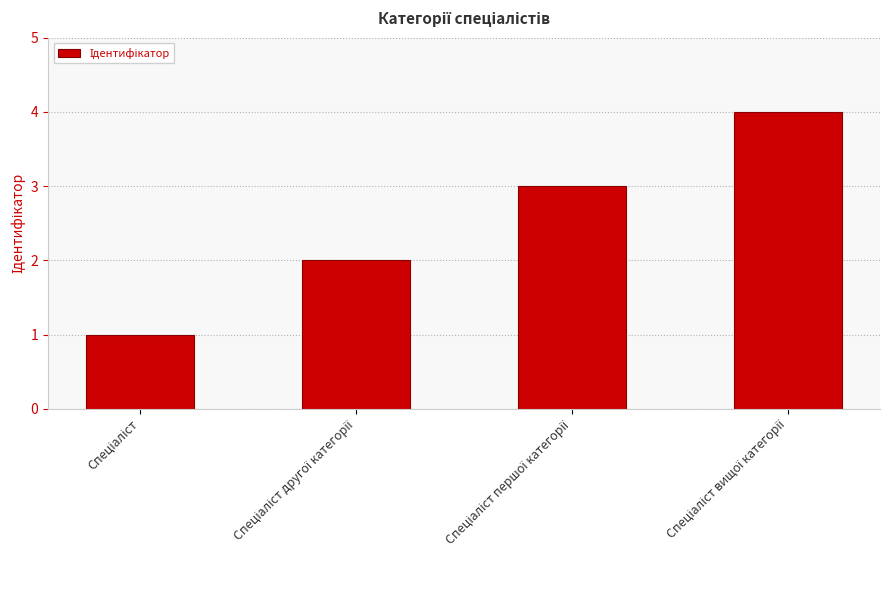

What is the difference between the maximum and second lowest values?

2